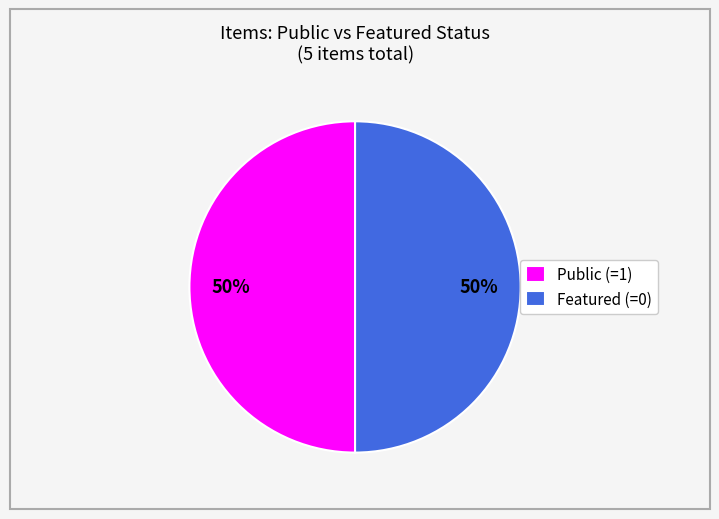

Count the number of slices in the pie.

2